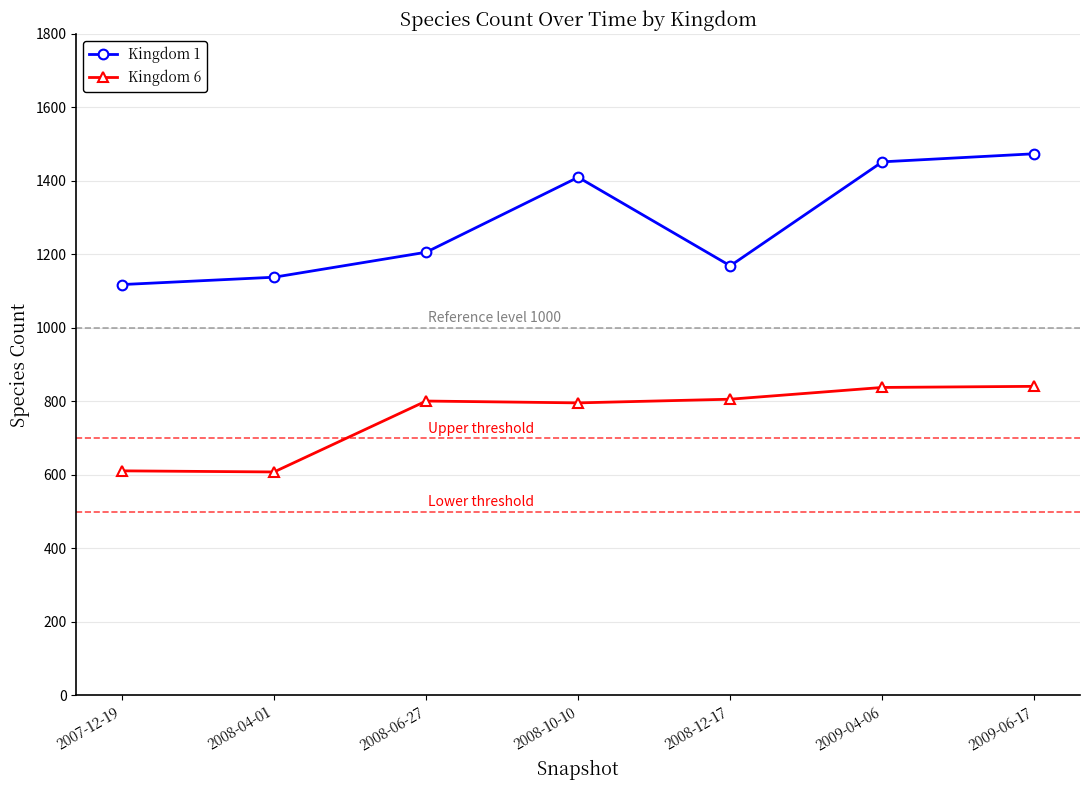

True or false: Kingdom 1 has a value of 1118 at 2007-12-19.

True